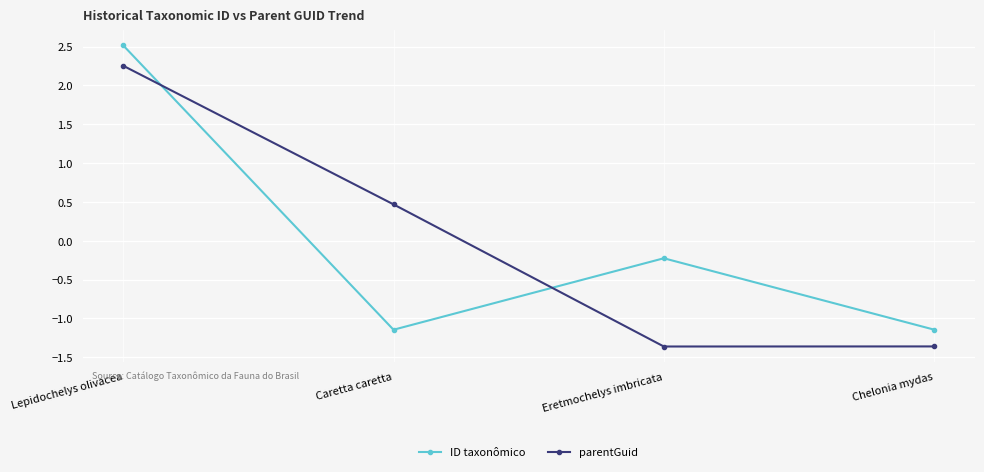

What is the difference between the maximum and minimum values in the ID taxonômico series?

3.7